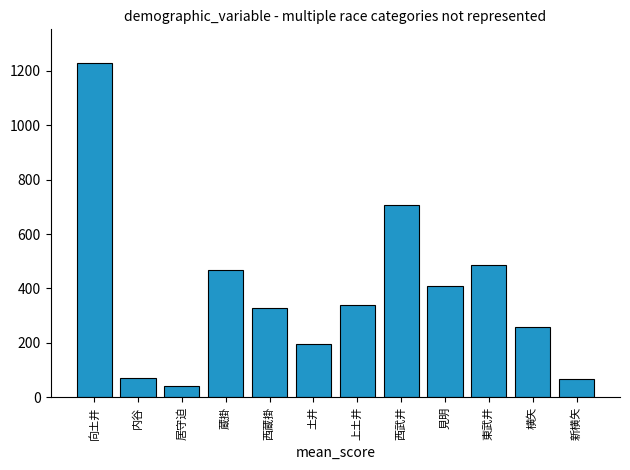

At which label is the value closest to 635?

西武井